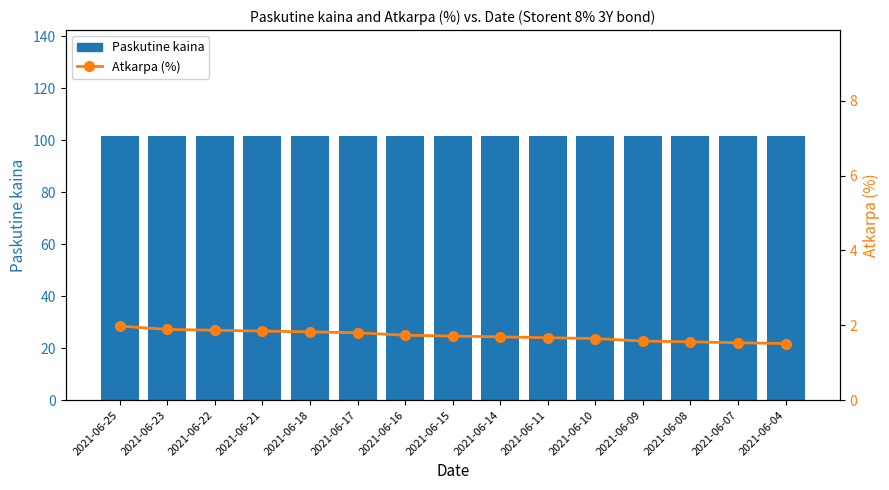

List the series in order of their overall mean, highest first.

Paskutine kaina, Atkarpa (%)